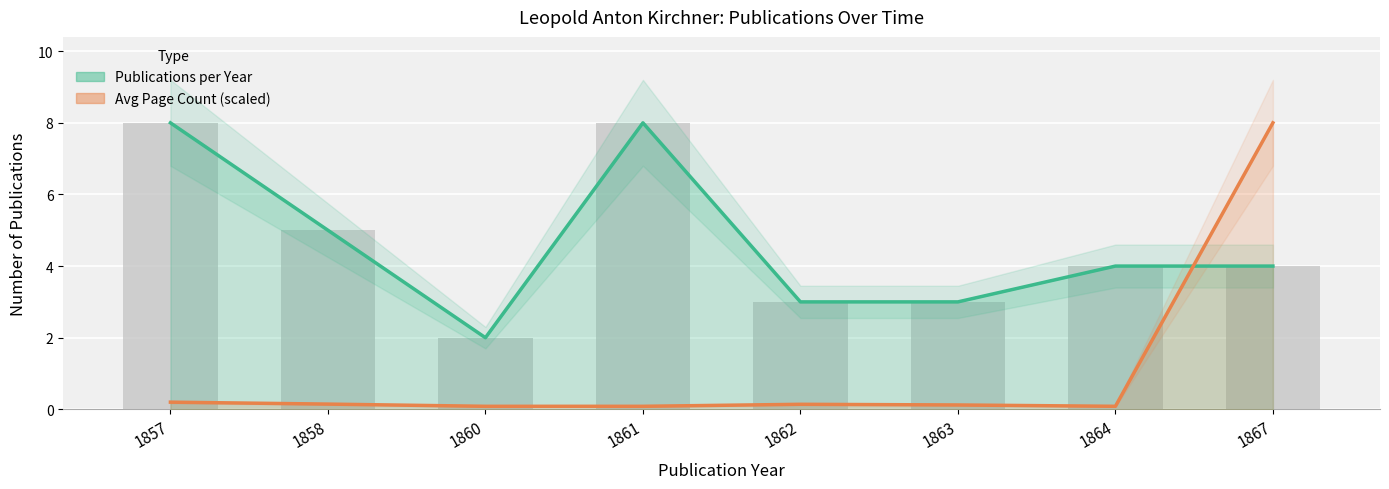

List the series in order of their overall mean, highest first.

Publications per Year, Avg Page Count (scaled)